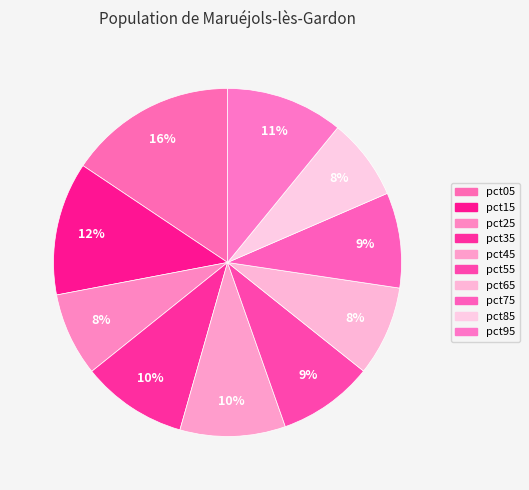

How many slices are in this pie chart?

10